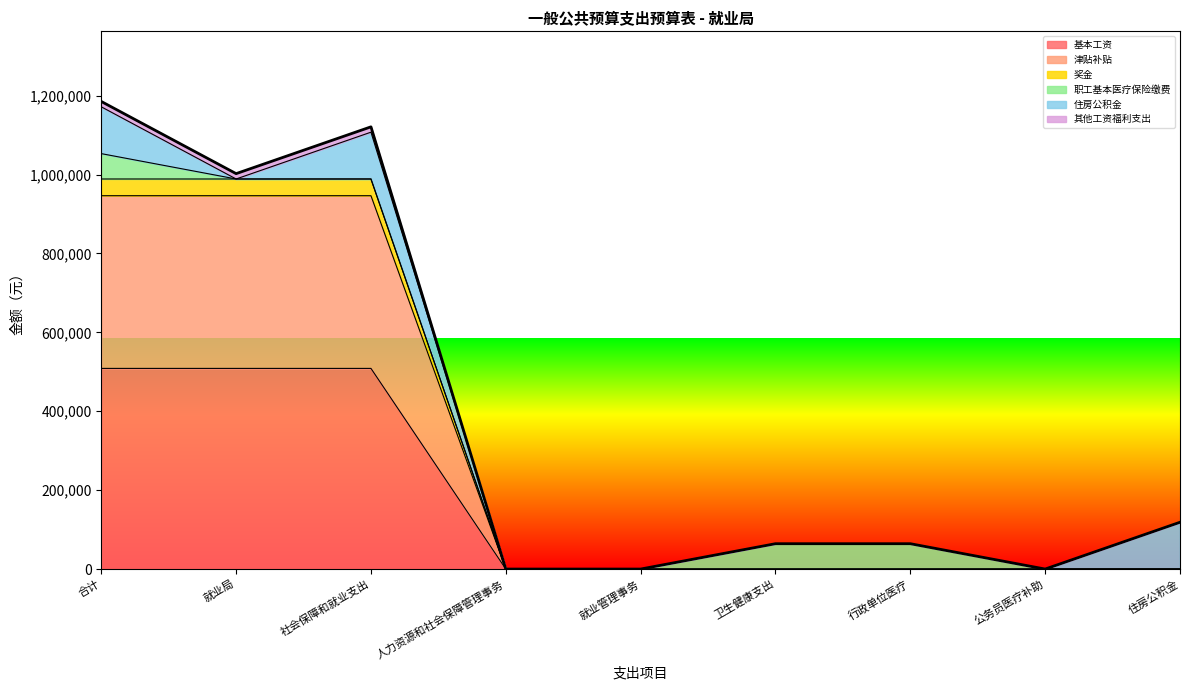

Which has a higher value, 人力资源和社会保障管理事务 or 就业管理事务?

人力资源和社会保障管理事务